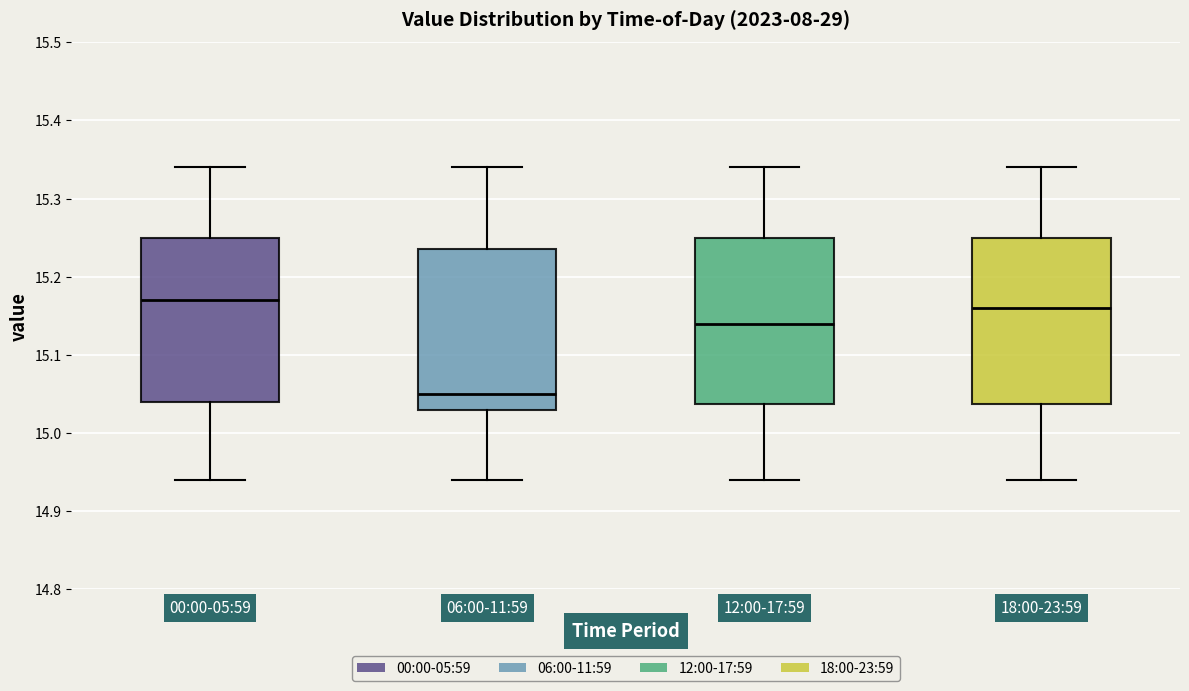

Reading left to right, transcribe this box plot: for each box, give where its median line is, the range the box spans, and where its two whiskers end, as read against the y-axis. The values are not printed on the chart, so give them approximately, as read against the axis.

00:00-05:59: median 15.17, box 15.04 to 15.25, whiskers 14.94 to 15.34
06:00-11:59: median 15.05, box 15.03 to 15.24, whiskers 14.94 to 15.34
12:00-17:59: median 15.14, box 15.04 to 15.25, whiskers 14.94 to 15.34
18:00-23:59: median 15.16, box 15.04 to 15.25, whiskers 14.94 to 15.34